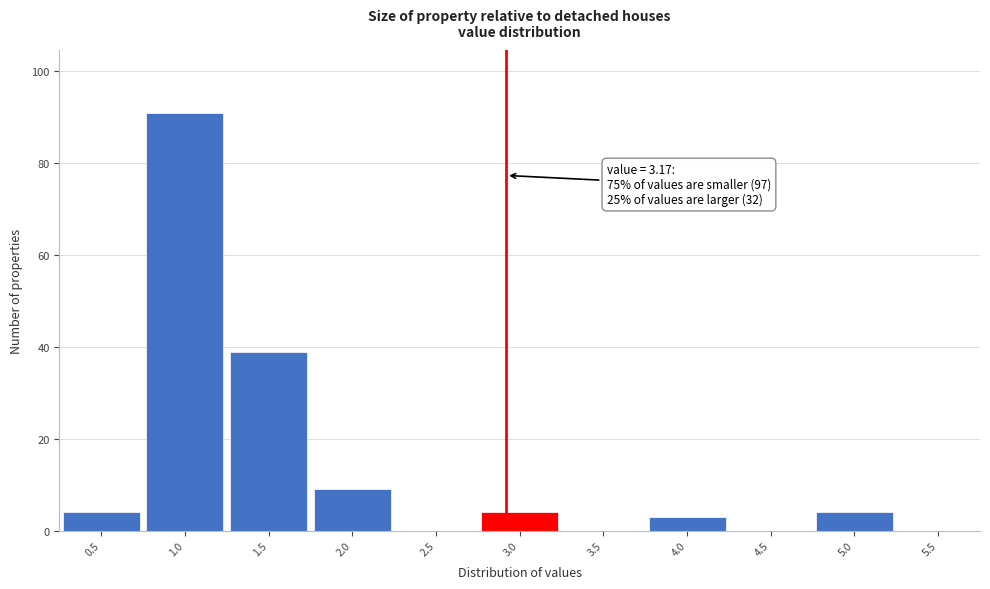

Reading right to left, what are all the values shown in this chart?

5.5=0	5.0=4	4.5=0	4.0=3	3.5=0	3.0=4	2.5=0	2.0=9	1.5=39	1.0=91	0.5=4